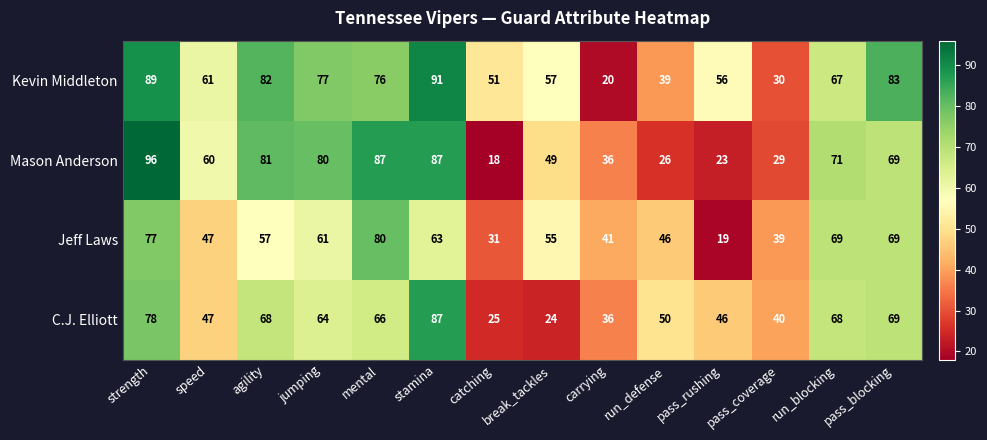

True or false: Mason Anderson has a value of 49 at break_tackles.

True